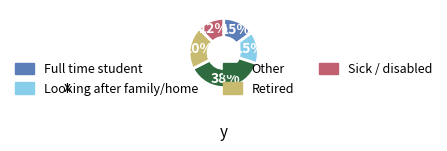

Is there any slice that represents more than half of the pie?

No